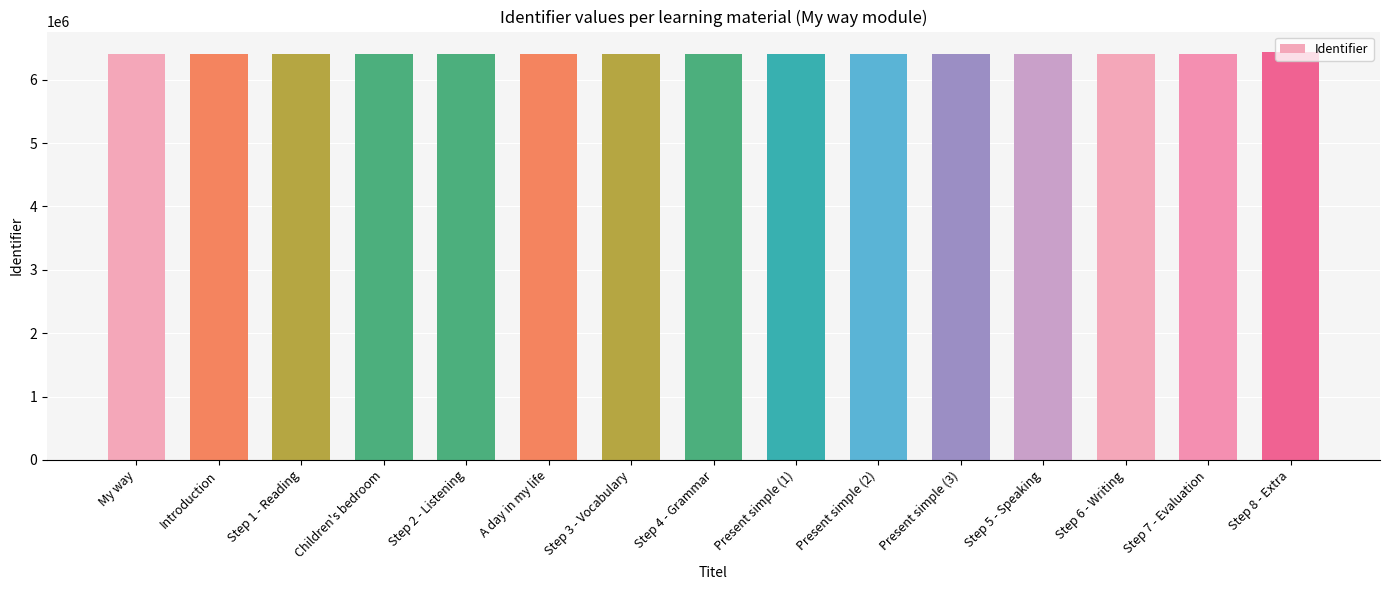

The chart shows a value of 6408377 at Step 7 - Evaluation. True or false?

True